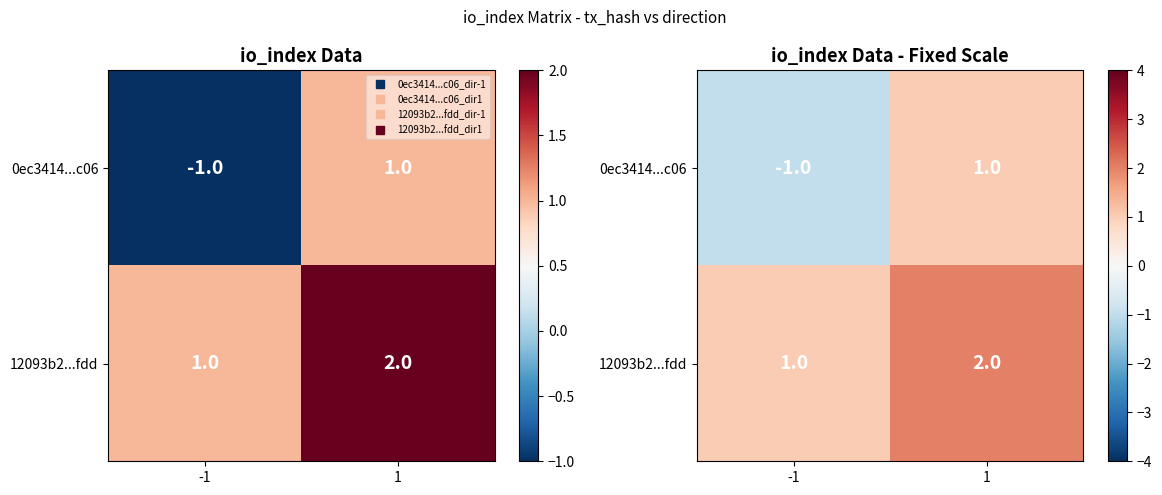

How many values in 0ec3414...c06 are above zero?

1